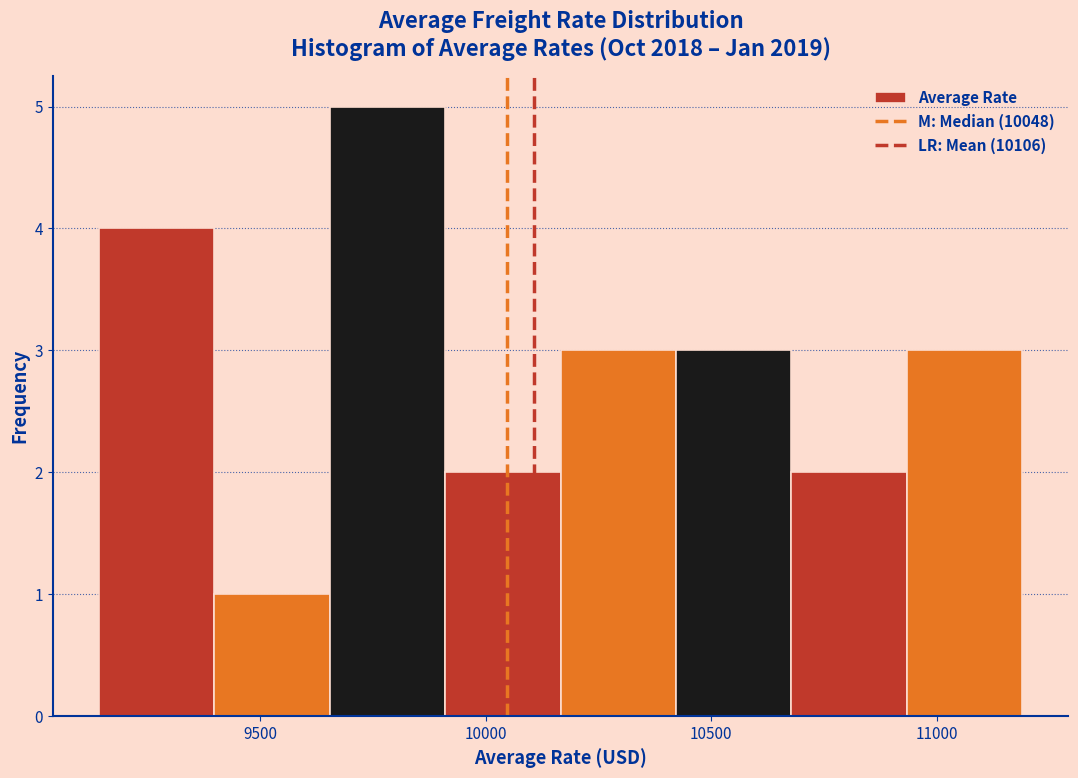

Reading left to right, transcribe this chart: for each bar, give the range it covers on the x-axis and its height. Neither the bar edges nor the heights are printed on the chart, so give them approximately, as read against the axes.

9150 to 9400: 4
9400 to 9650: 1
9650 to 9900: 5
9900 to 10150: 2
10150 to 10400: 3
10400 to 10700: 3
10700 to 10950: 2
10950 to 11200: 3